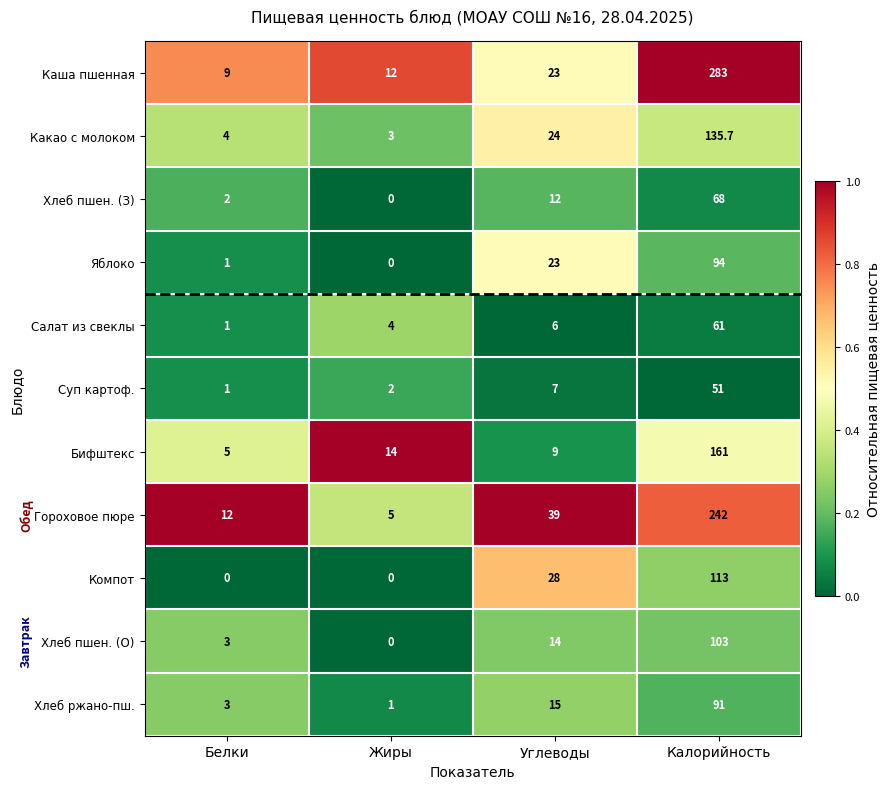

What is the total value across all series at Жиры?

41.0